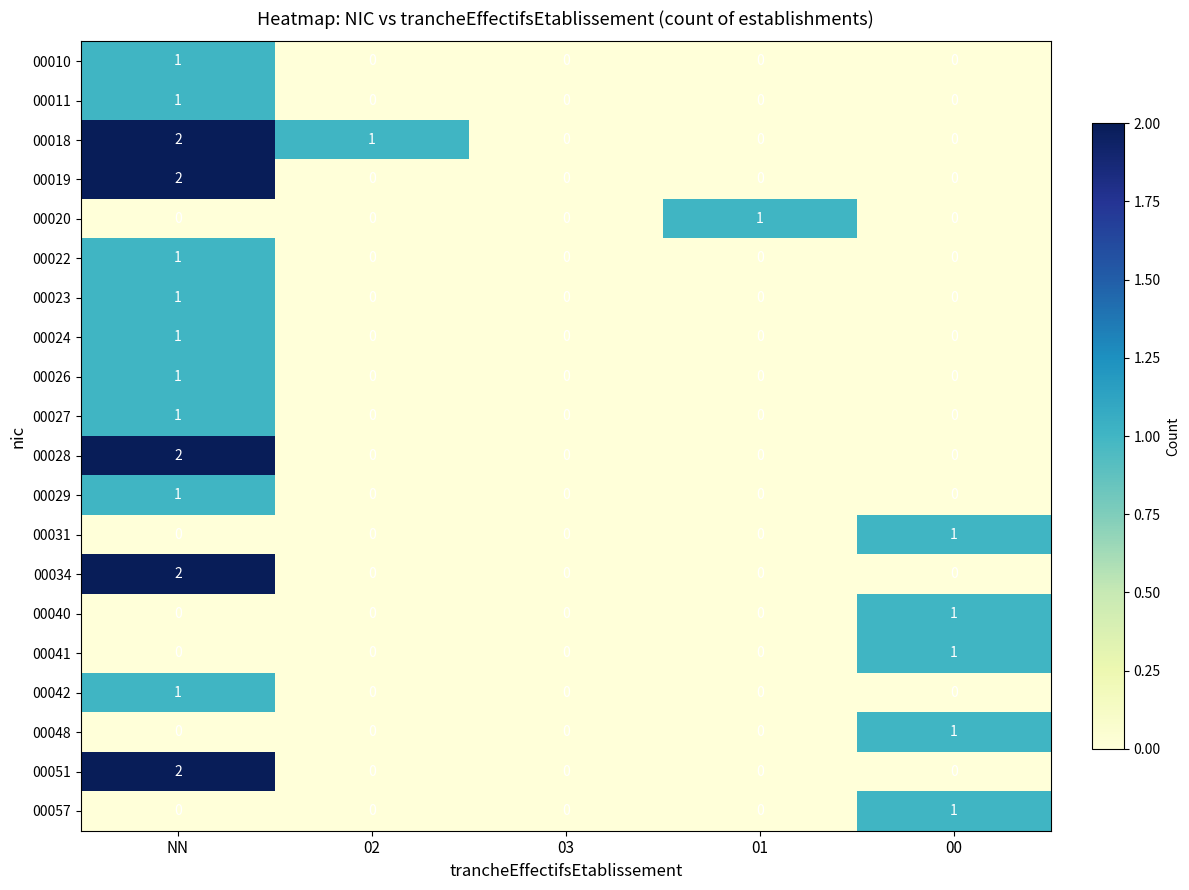

Which category has the highest value across all series?

NN